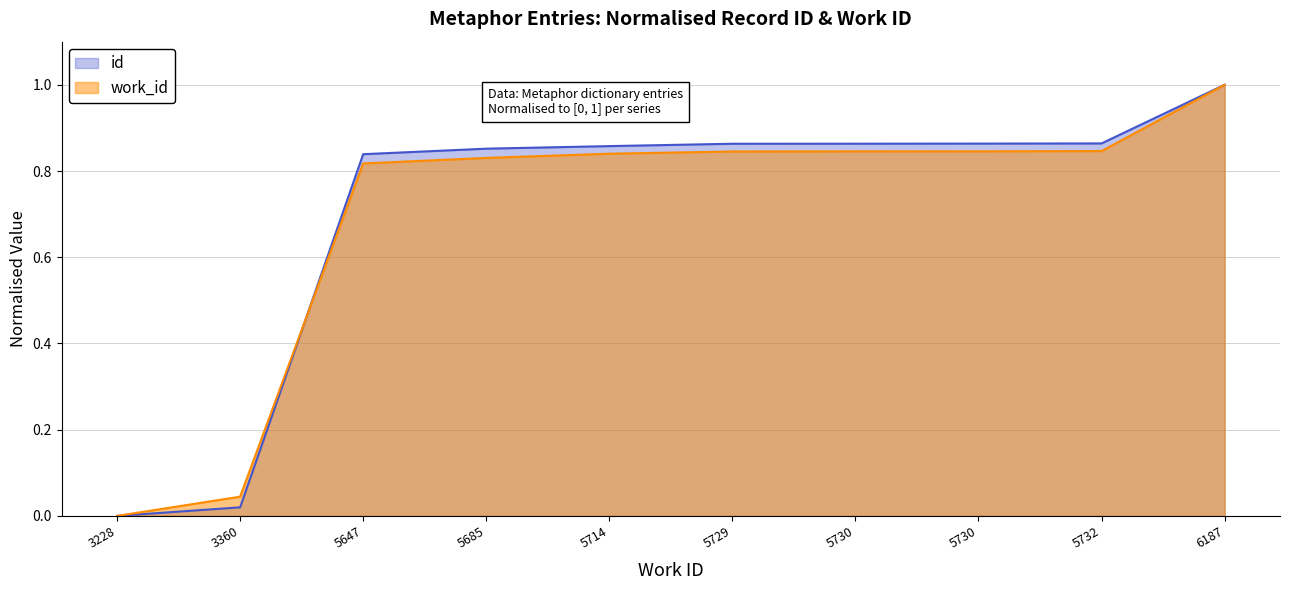

Does the chart display data point markers on the line(s)?

No